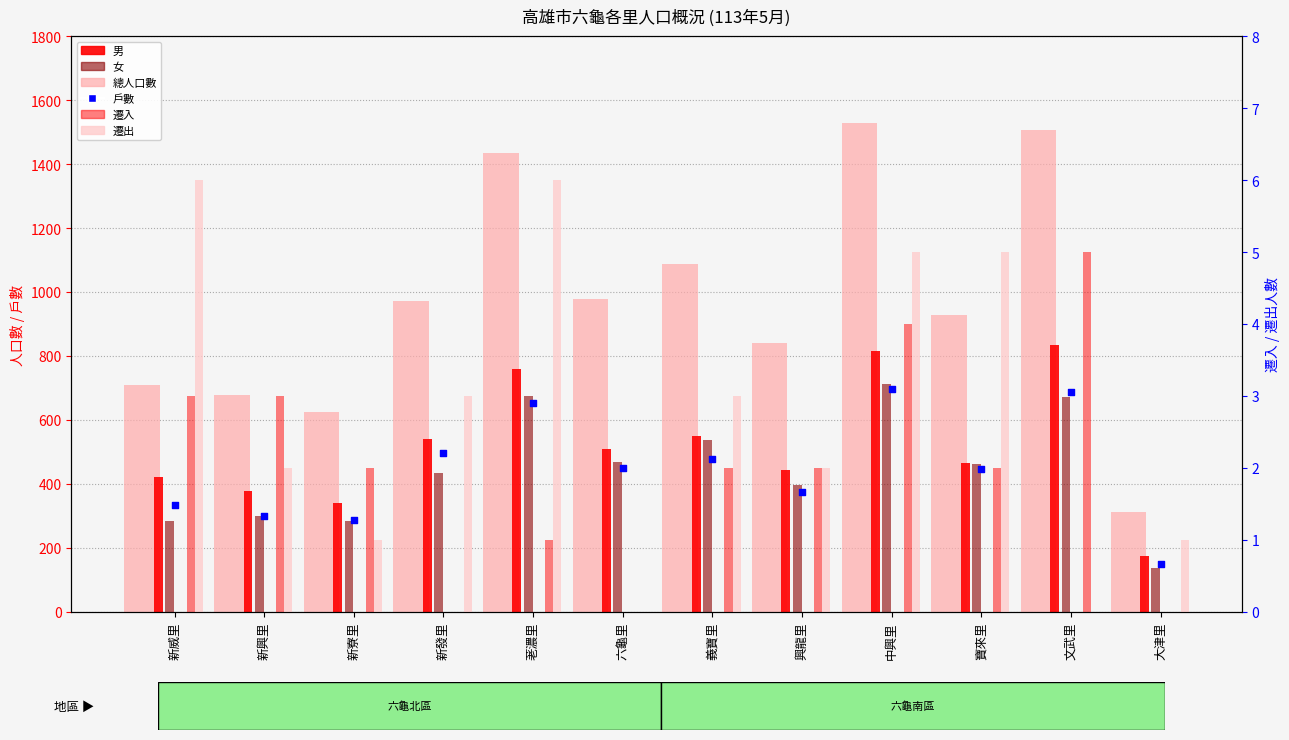

Is the value of 戶數 at 興龍里 greater than the value of 遷入 at 荖濃里?

Yes